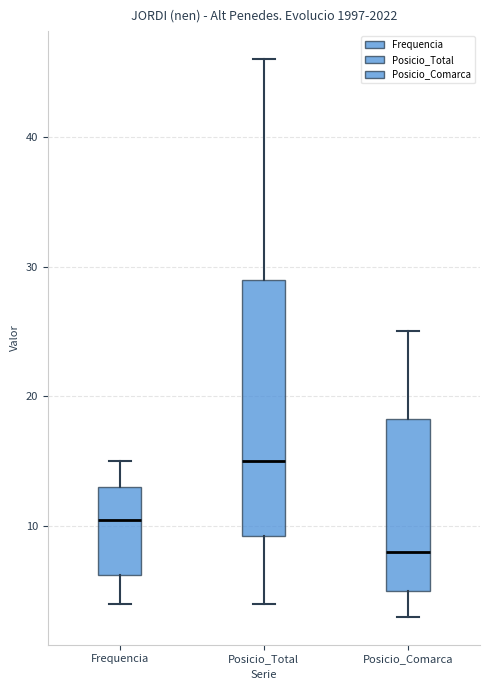

Which box has the highest median line?

Posicio_Total